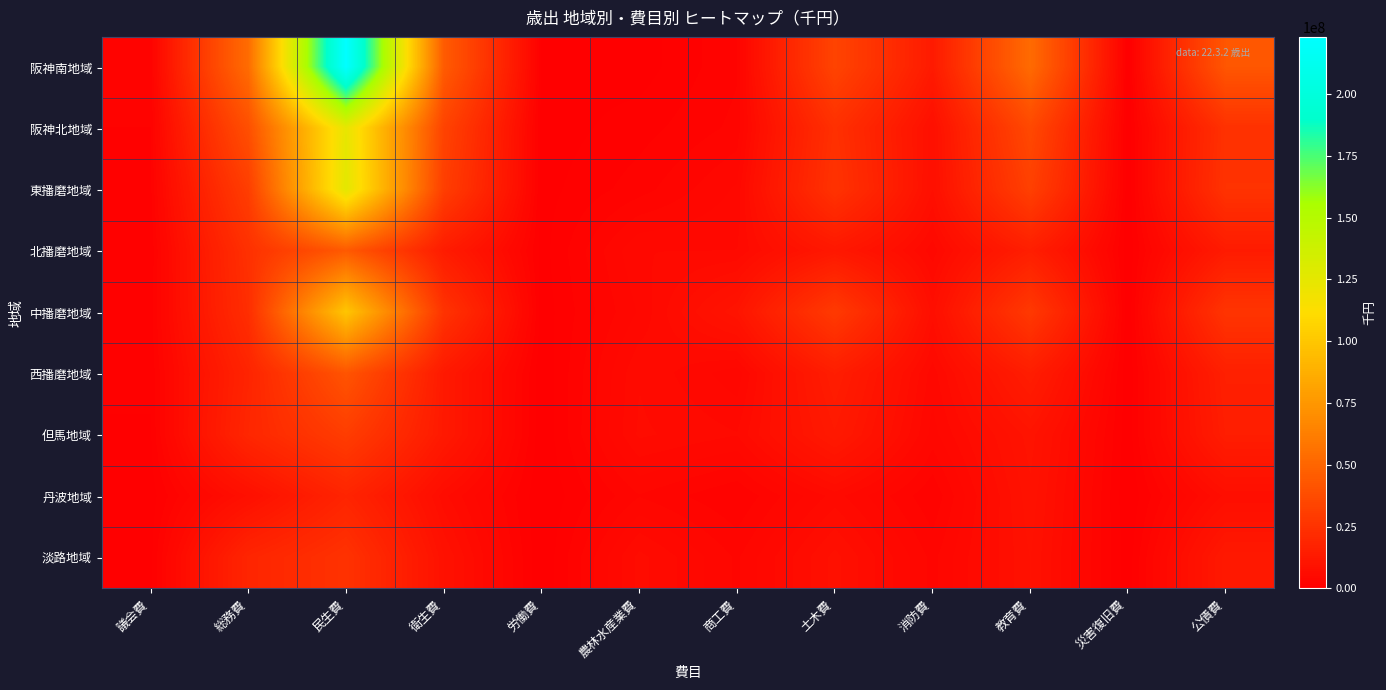

Reading left to right, what are all the values shown in this chart?

阪神南地域: 議会費=2000769	総務費=53494024	民生費=223133068	衛生費=45324820	労働費=603282	農林水産業費=383699	商工費=2502636	土木費=33674316	消防費=13376413	教育費=52831687	災害復旧費=2	公債費=42811861
阪神北地域: 議会費=1739133	総務費=39296755	民生費=123931982	衛生費=33381283	労働費=331258	農林水産業費=1343934	商工費=2864911	土木費=23900213	消防費=7997123	教育費=35976772	災害復旧費=3381	公債費=24603098
東播磨地域: 議会費=1551167	総務費=30742009	民生費=125702442	衛生費=30964898	労働費=498718	農林水産業費=2217731	商工費=4512066	土木費=25266475	消防費=7805270	教育費=31803667	災害復旧費=9039	公債費=25345687
北播磨地域: 議会費=962202	総務費=24162219	民生費=44392096	衛生費=14075287	労働費=473747	農林水産業費=5210710	商工費=5242783	土木費=12057660	消防費=4689962	教育費=15263210	災害復旧費=156743	公債費=13637717
中播磨地域: 議会費=1230182	総務費=22897066	民生費=99324121	衛生費=25497773	労働費=318683	農林水産業費=4473177	商工費=10333393	土木費=28788318	消防費=7353456	教育費=28249999	災害復旧費=0	公債費=26102115
西播磨地域: 議会費=1049863	総務費=18066142	民生費=41734556	衛生費=12883795	労働費=103156	農林水産業費=6029568	商工費=3758340	土木費=14928340	消防費=4728011	教育費=14765250	災害復旧費=93728	公債費=15868226
但馬地域: 議会費=781144	総務費=19267307	民生費=30302219	衛生費=12780672	労働費=90168	農林水産業費=6281665	商工費=5284994	土木費=12911230	消防費=3988178	教育費=10083917	災害復旧費=246888	公債費=14894680
丹波地域: 議会費=382245	総務費=7967267	民生費=18138861	衛生費=6362295	労働費=62543	農林水産業費=3431232	商工費=1748028	土木費=5604549	消防費=1842028	教育費=9340926	災害復旧費=43624	公債費=7234336
淡路地域: 議会費=559870	総務費=18577303	民生費=24915302	衛生費=8763282	労働費=45987	農林水産業費=6394449	商工費=3341397	土木費=8174254	消防費=3193787	教育費=8753989	災害復旧費=302725	公債費=12674834